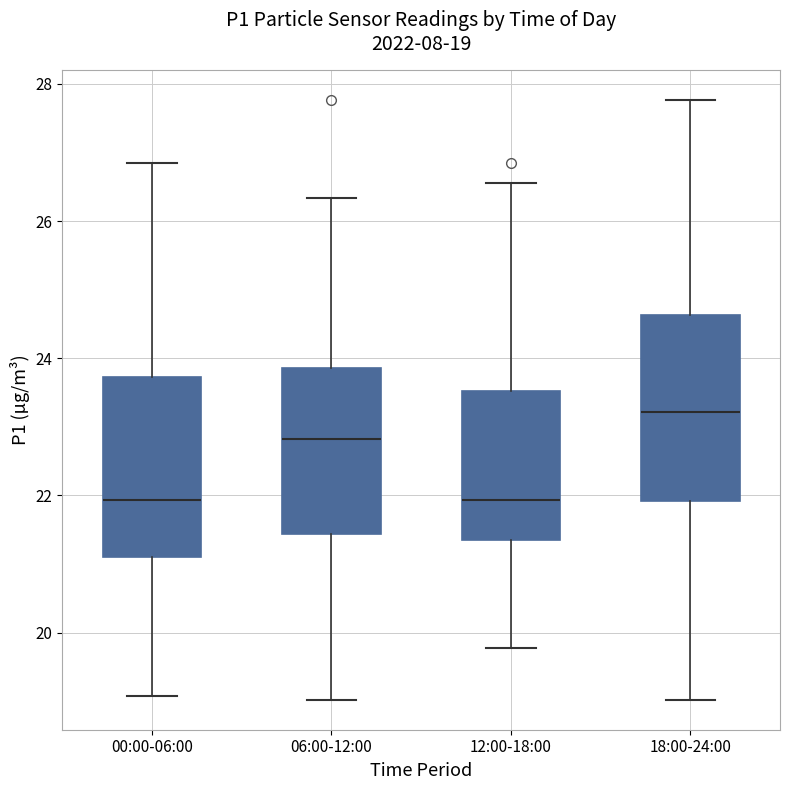

Which box's median line is the highest?

18:00-24:00